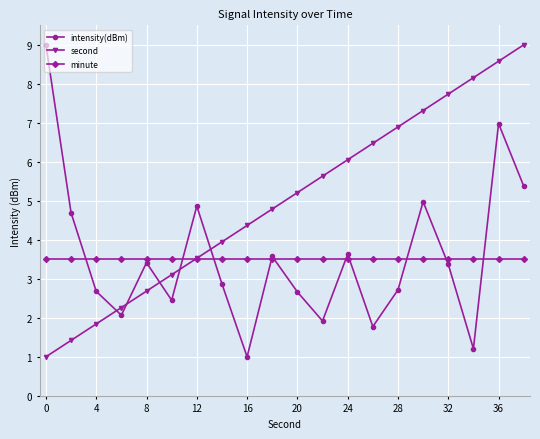

How many lines are shown in the chart?

3